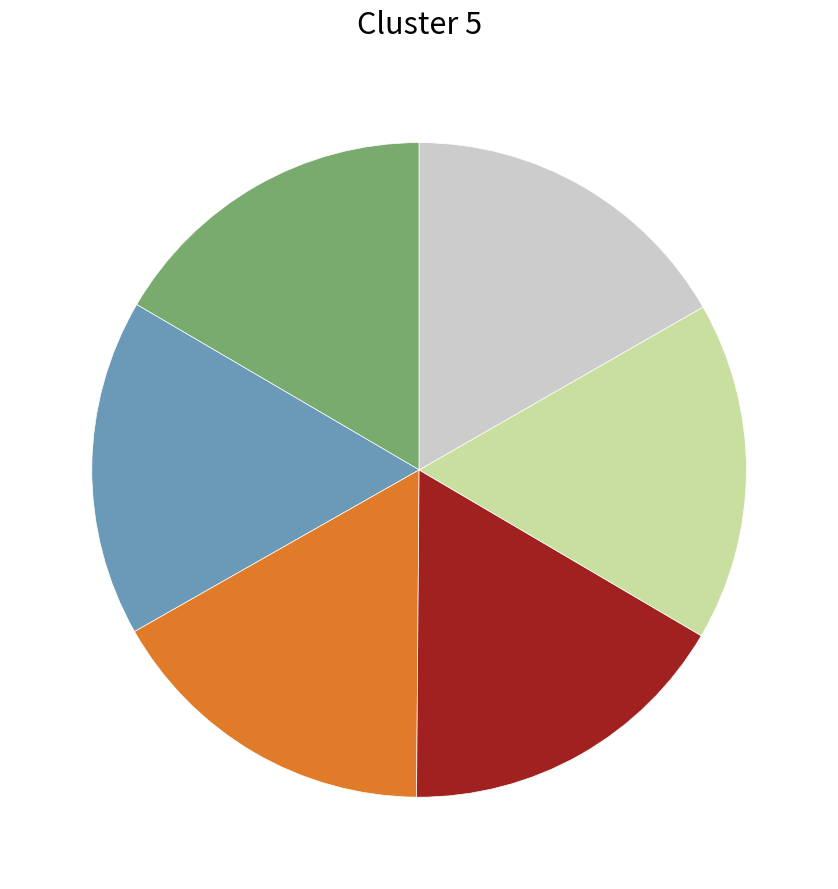

Is there any slice that represents more than half of the pie?

No